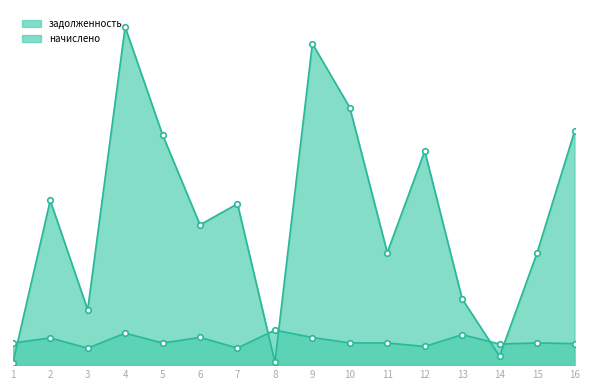

At how many categories does at least one series exceed 2846?

16